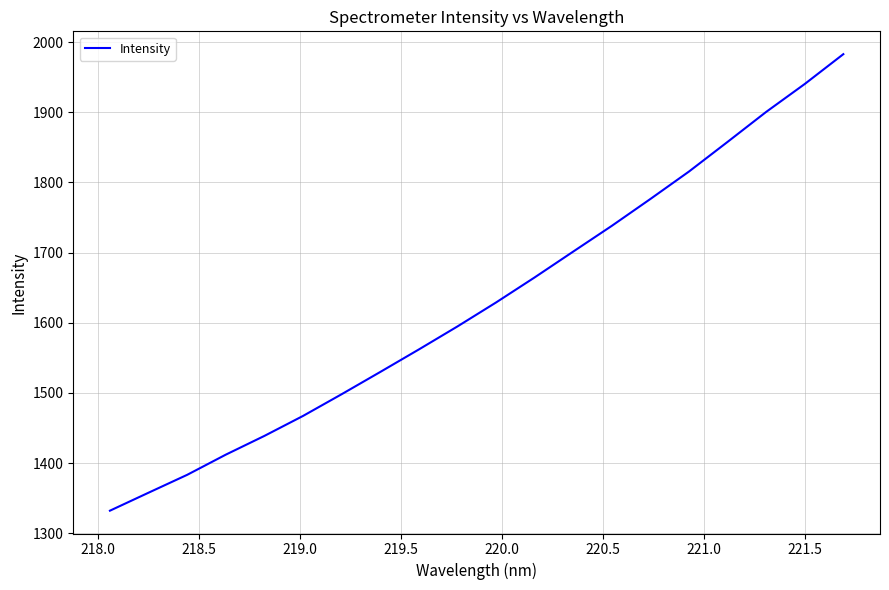

What is the minimum value shown in the chart?

1332.1